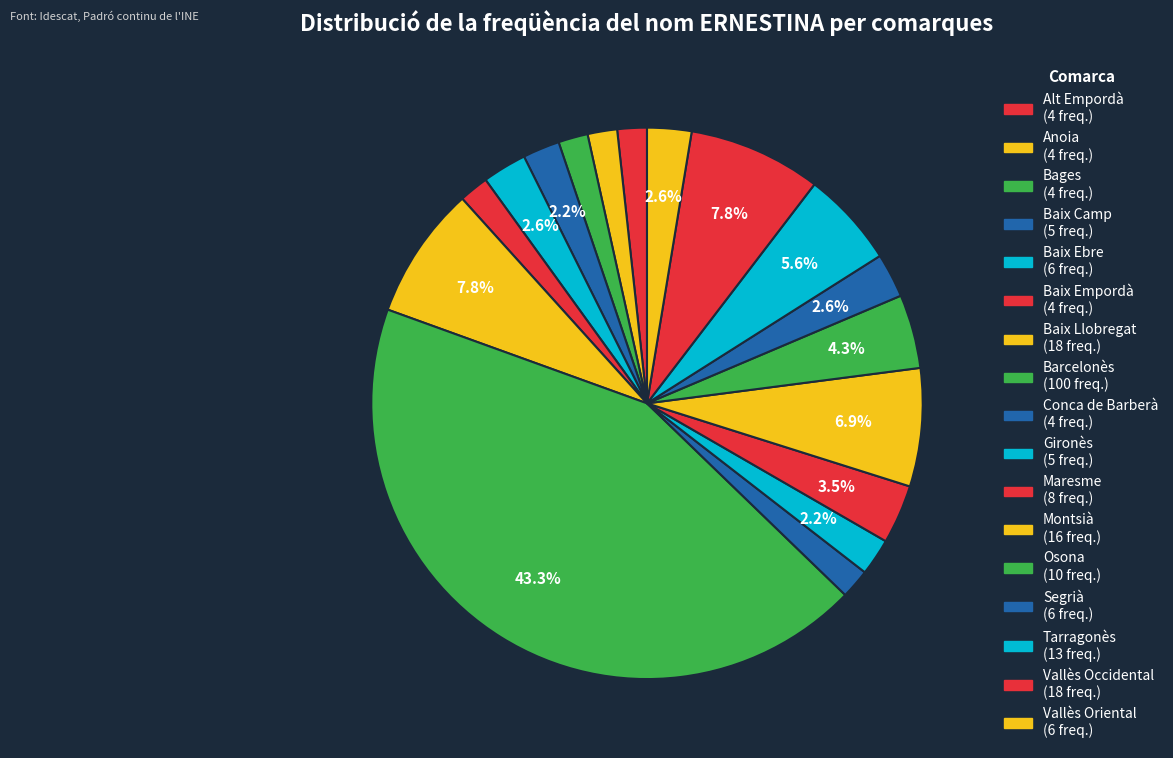

Is there a majority slice in this chart?

No